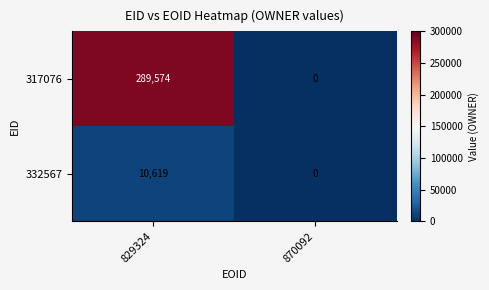

Reading left to right, list all the values displayed in this chart.

317076: 289574	0
332567: 10619	0